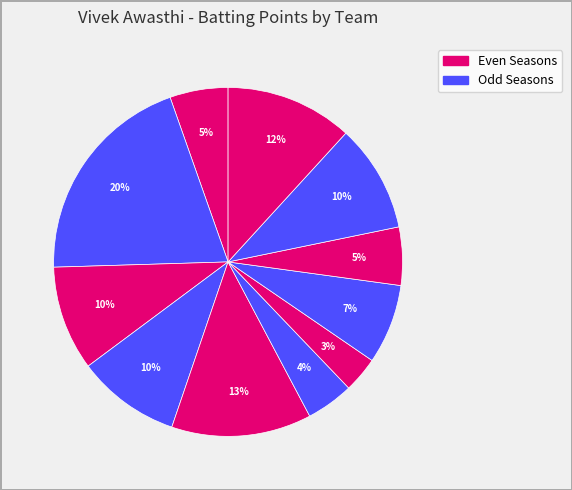

Count the number of slices in the pie.

11